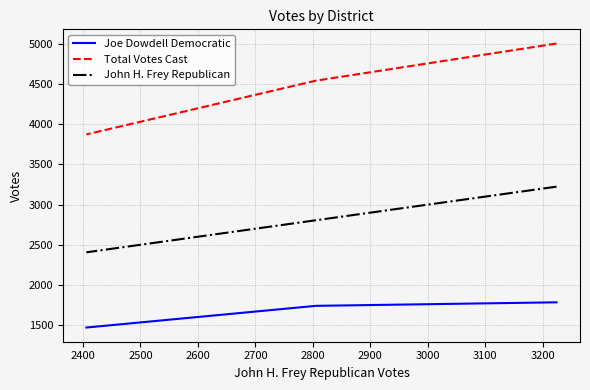

Count the John H. Frey Republican values in the range 2406 to 3224.

3